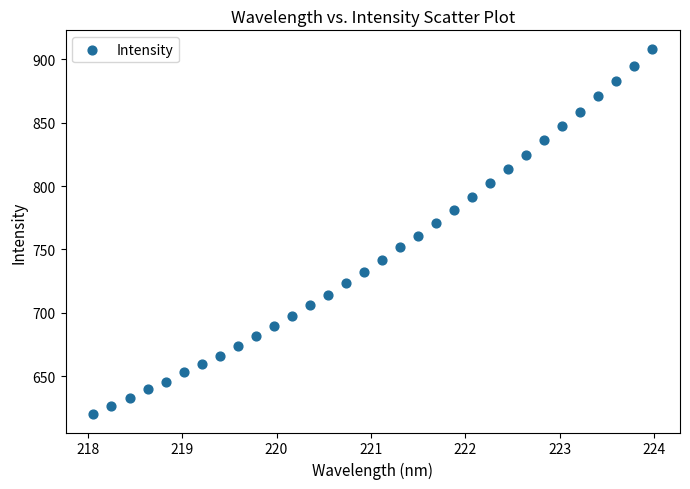

What is the range of Y values (max minus min)?

288.5